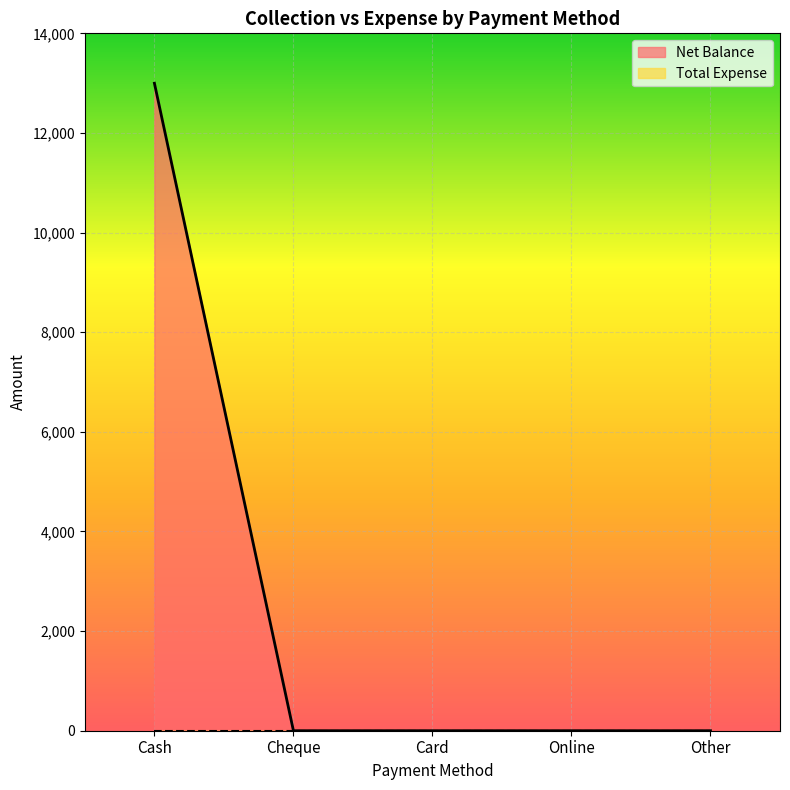

What is the label of the 5th point from the right?

Cash